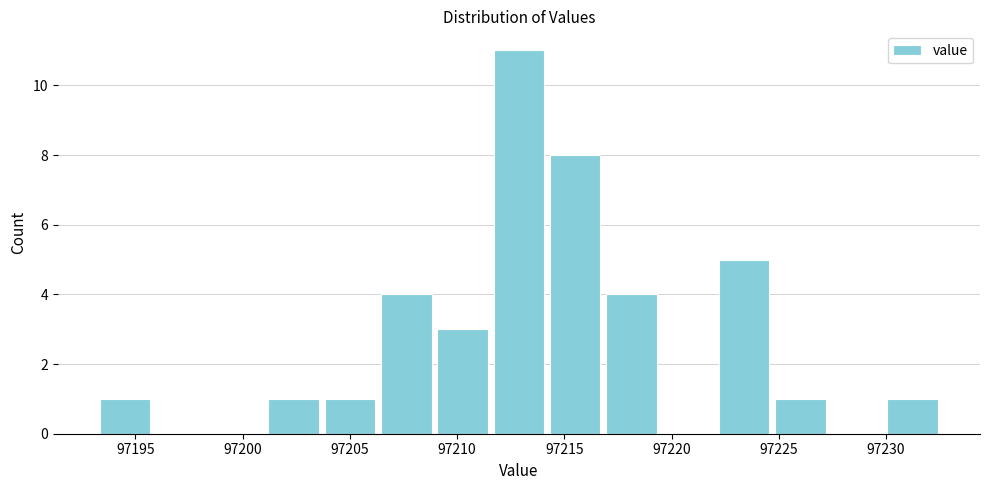

Reading left to right, list every bar in this chart as the range it spans on the x-axis followed by its height. Neither the bar edges nor the heights are printed on the chart, so give them approximately, as read against the axes.

97193.5 to 97196.0: 1
97196.0 to 97198.5: 0
97198.5 to 97201.0: 0
97201.0 to 97204.0: 1
97204.0 to 97206.5: 1
97206.5 to 97209.0: 4
97209.0 to 97211.5: 3
97211.5 to 97214.5: 11
97214.5 to 97217.0: 8
97217.0 to 97219.5: 4
97219.5 to 97222.0: 0
97222.0 to 97225.0: 5
97225.0 to 97227.5: 1
97227.5 to 97230.0: 0
97230.0 to 97232.5: 1